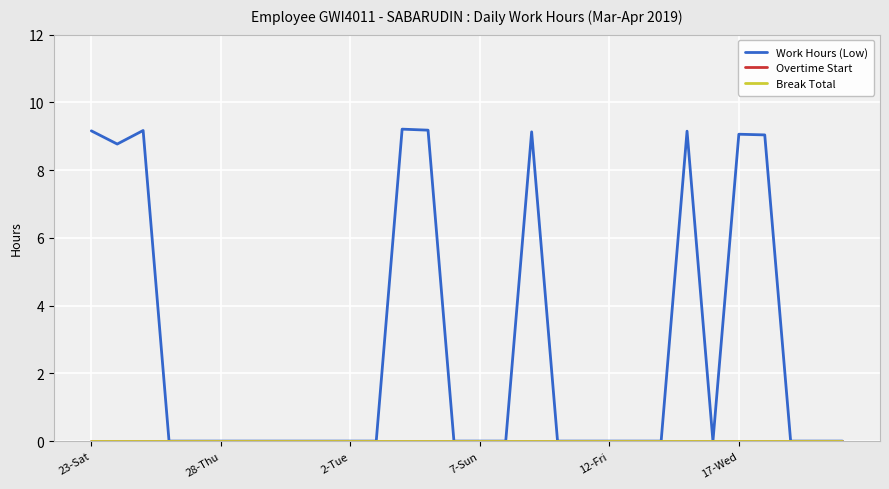

Does the chart have visible grid lines?

Yes